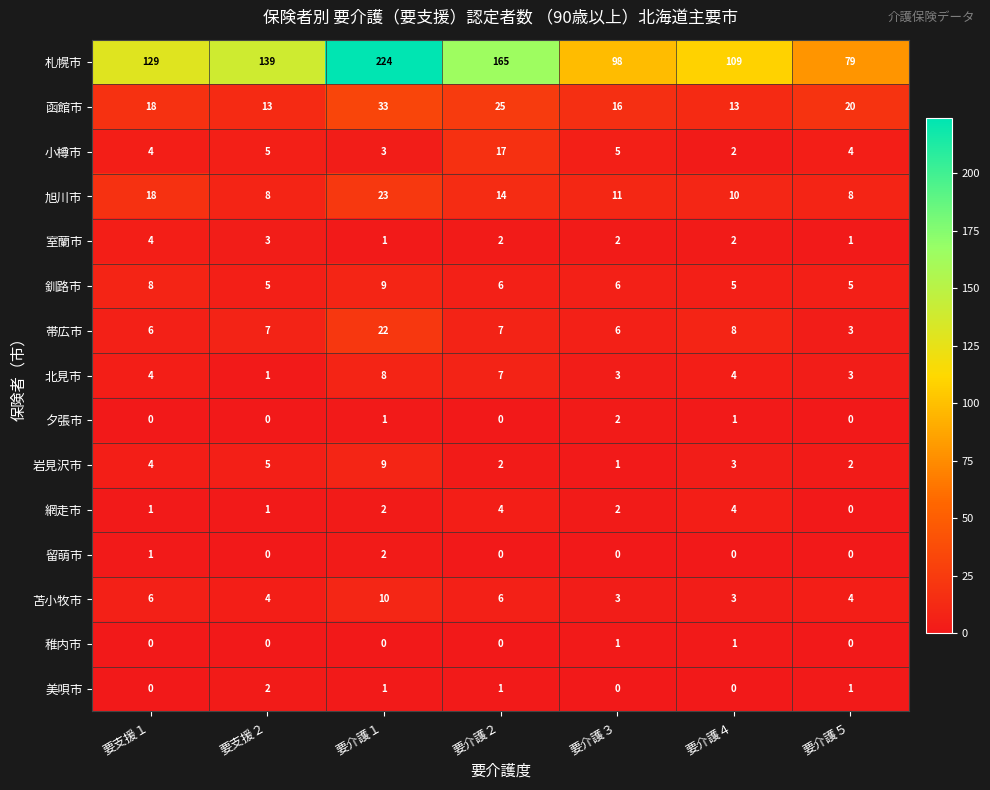

What is the spread (max minus min) of values at 要介護３?

98